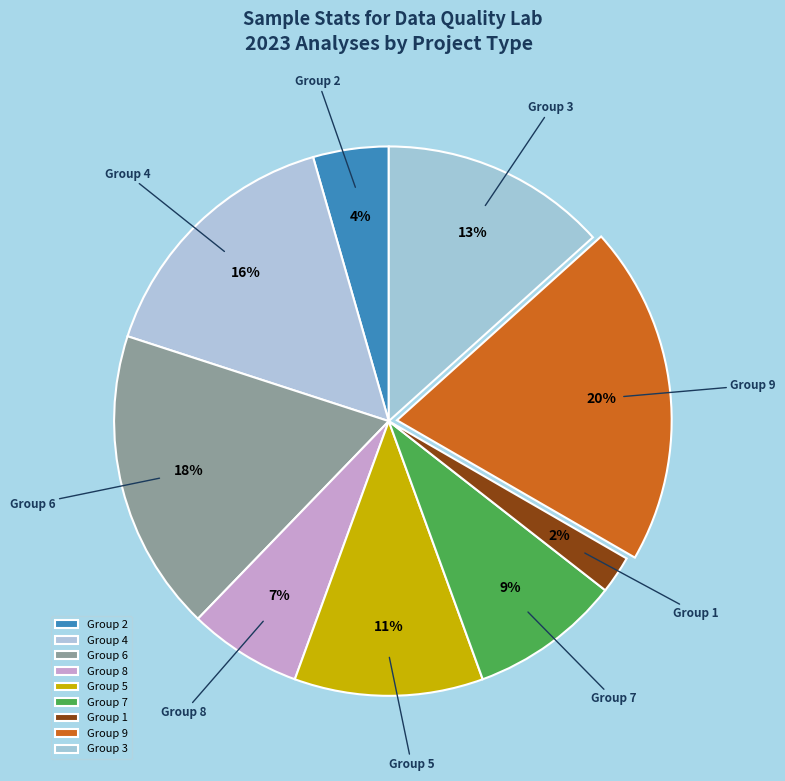

To the nearest percent, what is the difference between the largest and smallest slice percentages?

18%